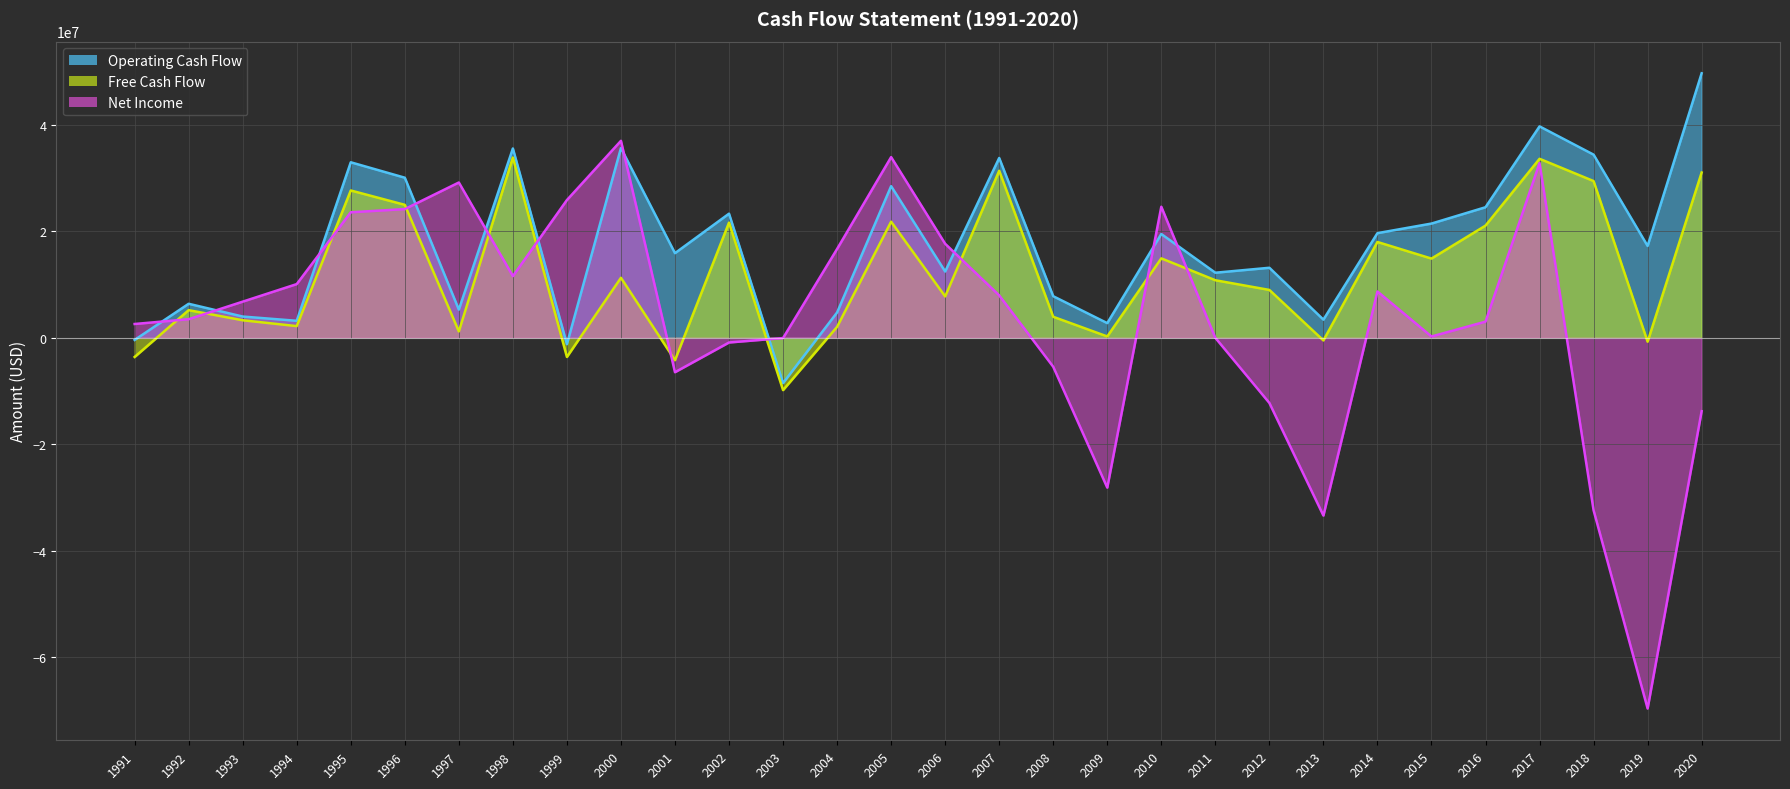

True or false: Net Income and Operating Cash Flow intersect in this chart.

True